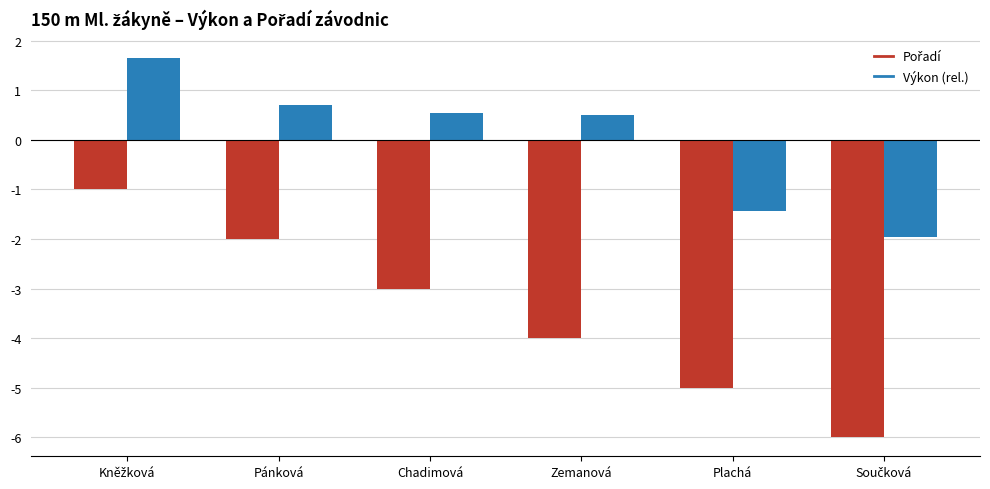

What is the greatest value displayed?

1.6